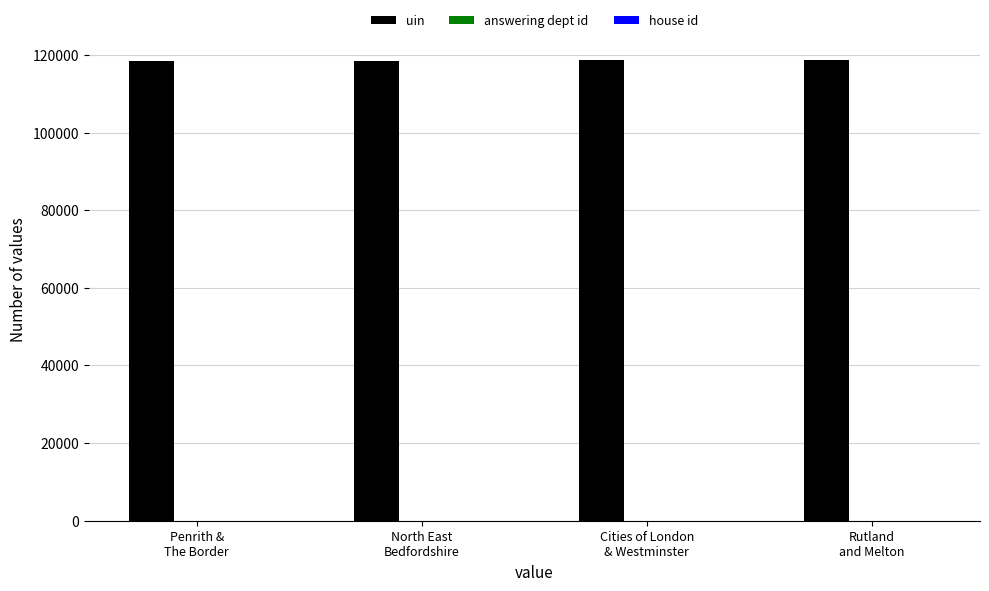

What is the sum of all uin values?

474180